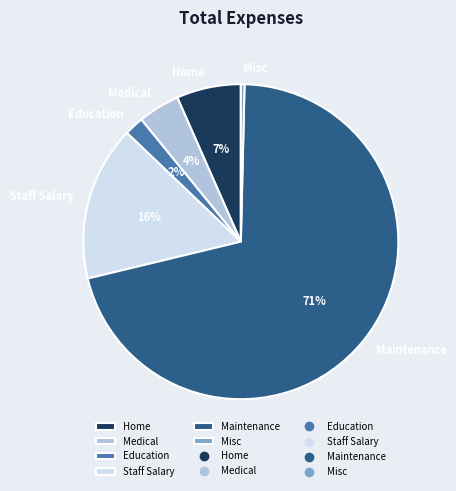

Is there a majority slice in this chart?

Yes